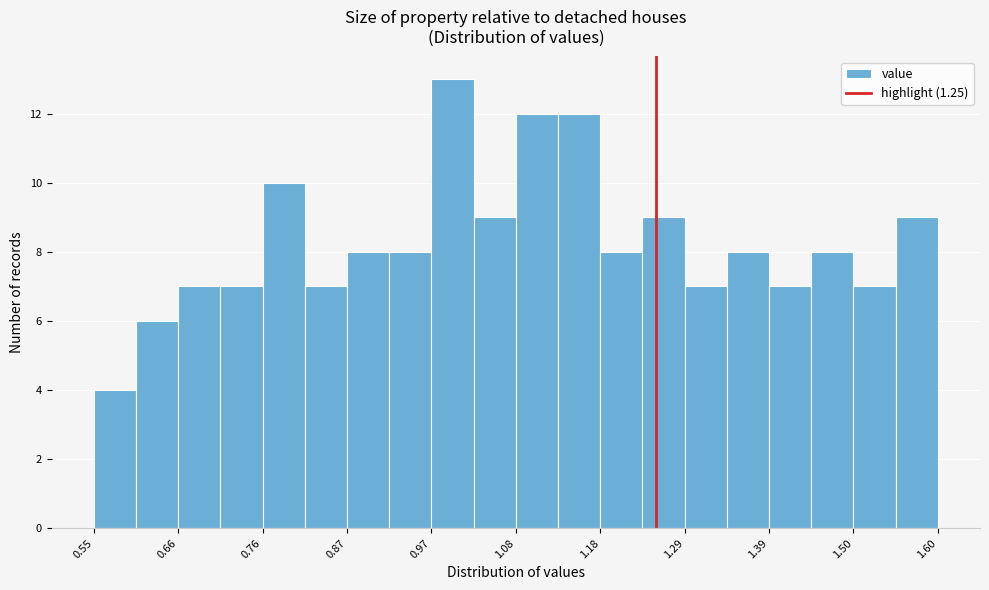

Read against the x-axis, roughly where is the centre of the tallest bar?

1.00